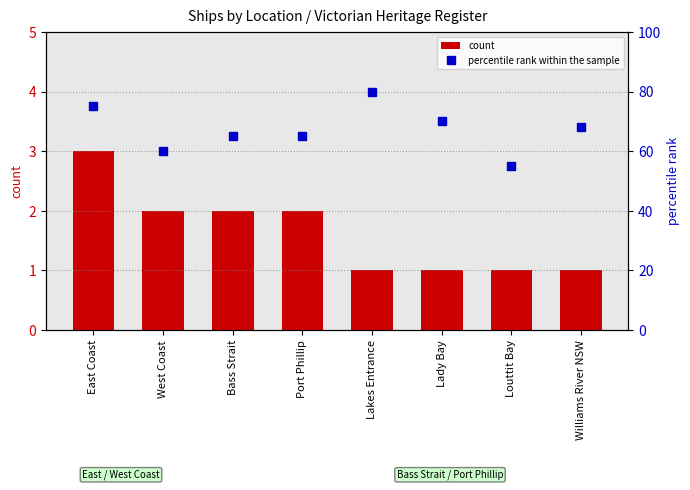

What is the minimum value for percentile rank within the sample?

55